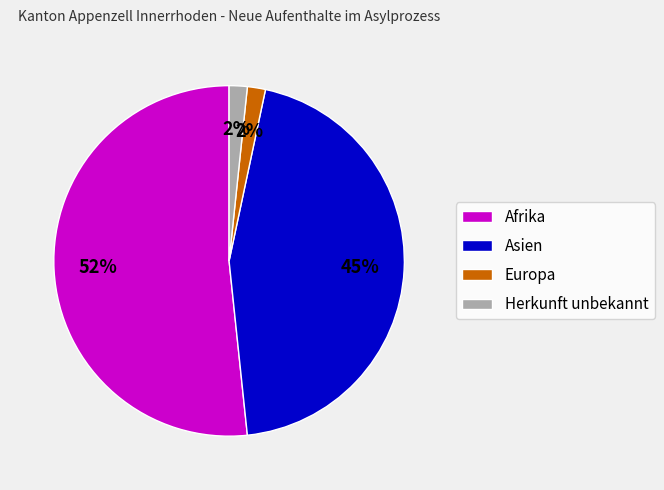

To the nearest percent, what is the difference between the Afrika and Europa slice percentages?

50%